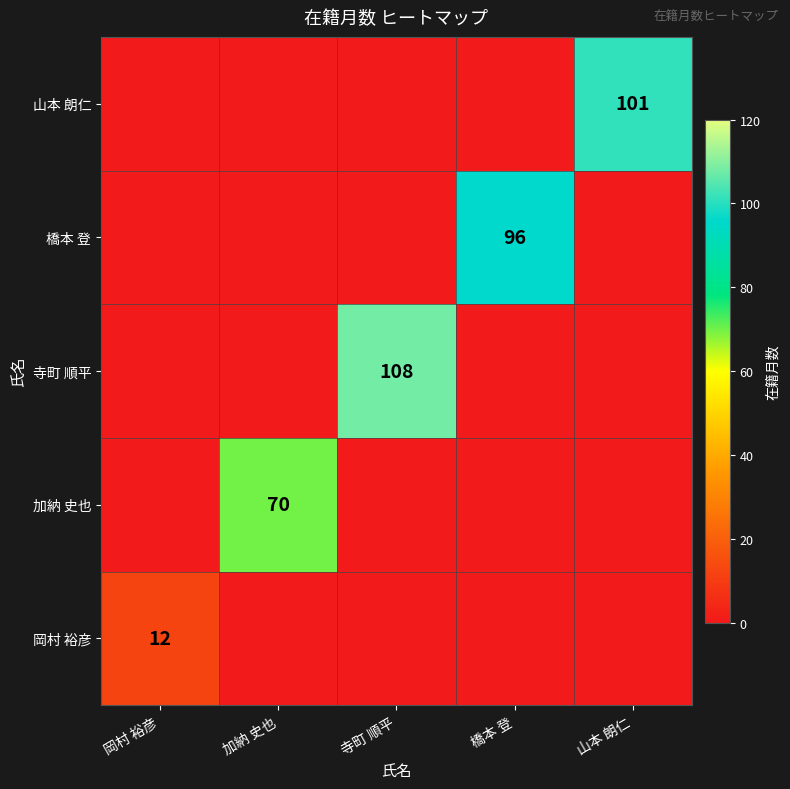

Is it true that 山本 朗仁 equals 101 at 山本 朗仁?

True